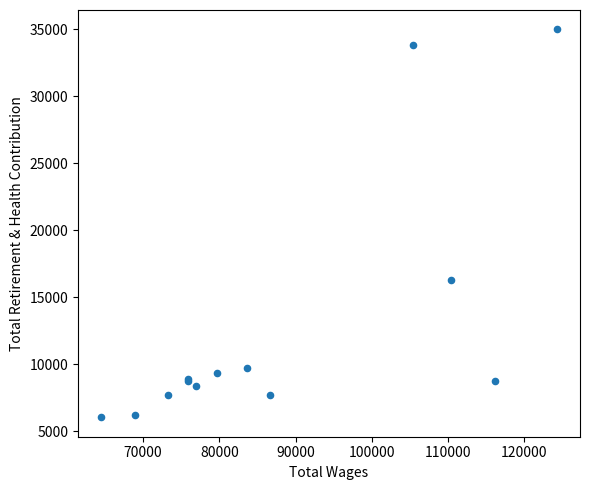

What Y value in the scatter plot is closest to 20512?

16308